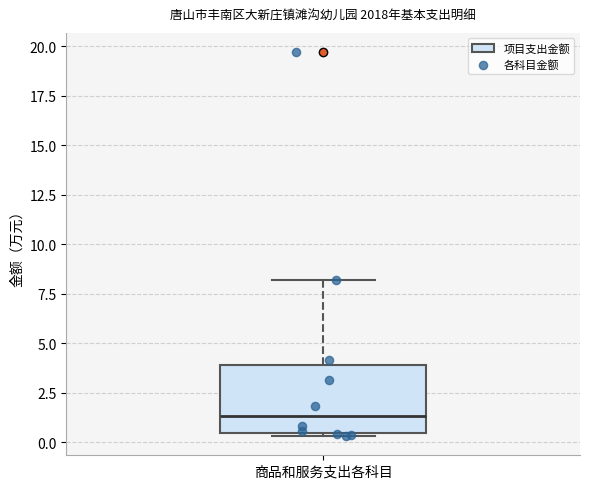

Read this box plot against the y-axis: the position of the median line, the range covered by the box, and the ends of both whiskers. The values are not printed on the chart, so give them approximately, as read against the axis.

median 1.5, box 0.5 to 4.0, whiskers 0.5 (just below the box's lower edge) to 8.0